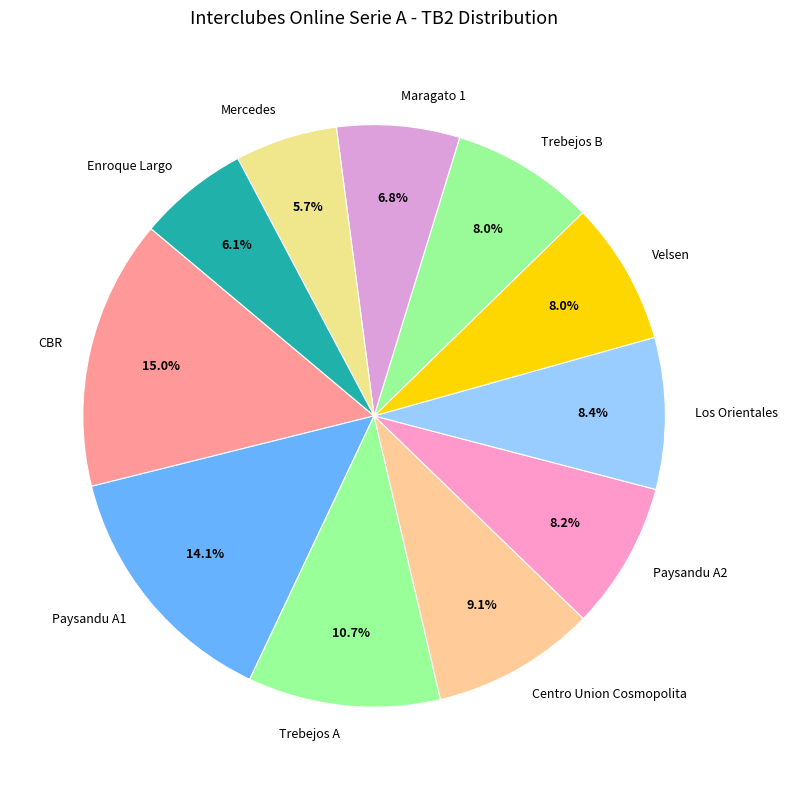

What percentage is NOT represented by Centro Union Cosmopolita?

90.9%